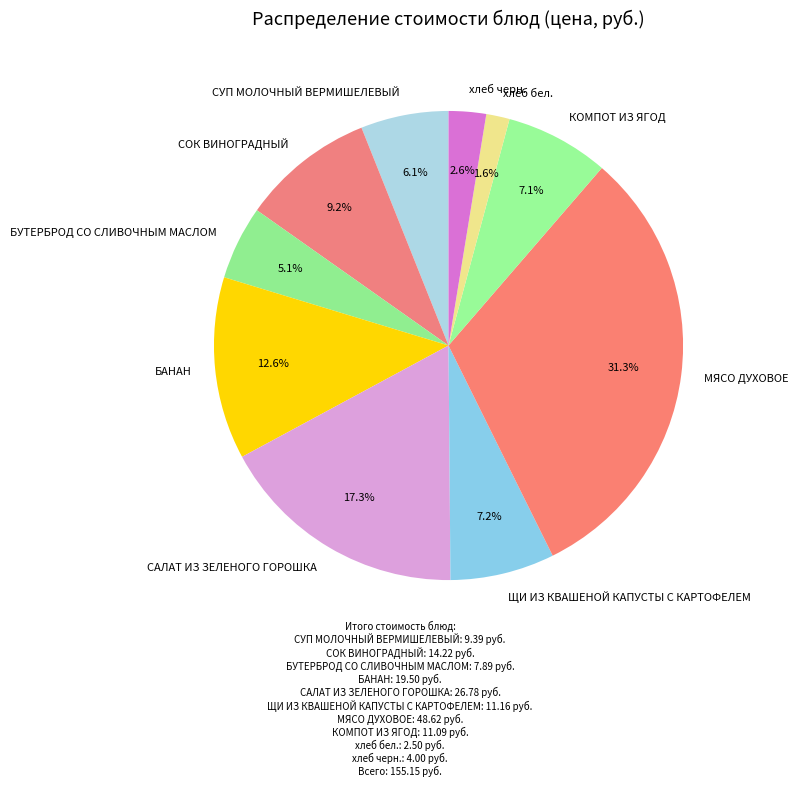

How many segments does this pie chart have?

10